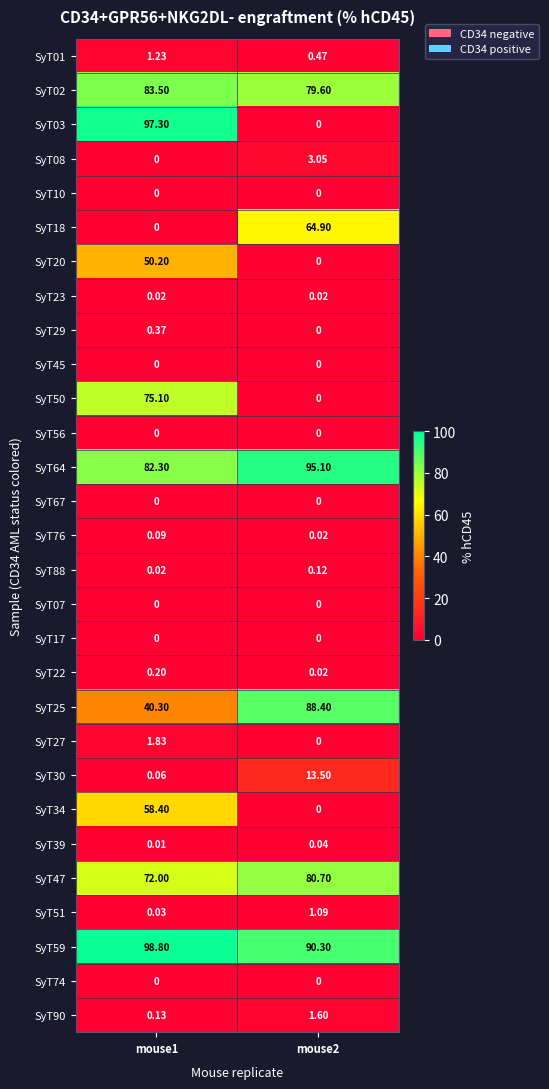

Is the value of SyT17 at mouse1 greater than the value of SyT50 at mouse1?

No